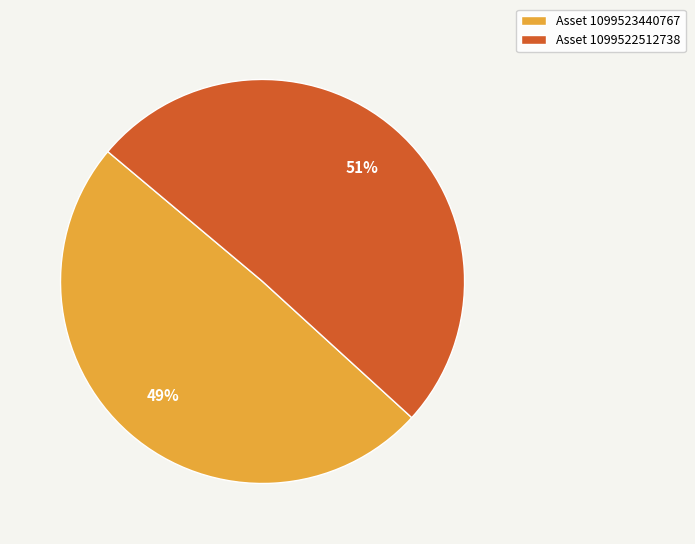

What is the smallest slice in the pie chart?

Asset 1099523440767